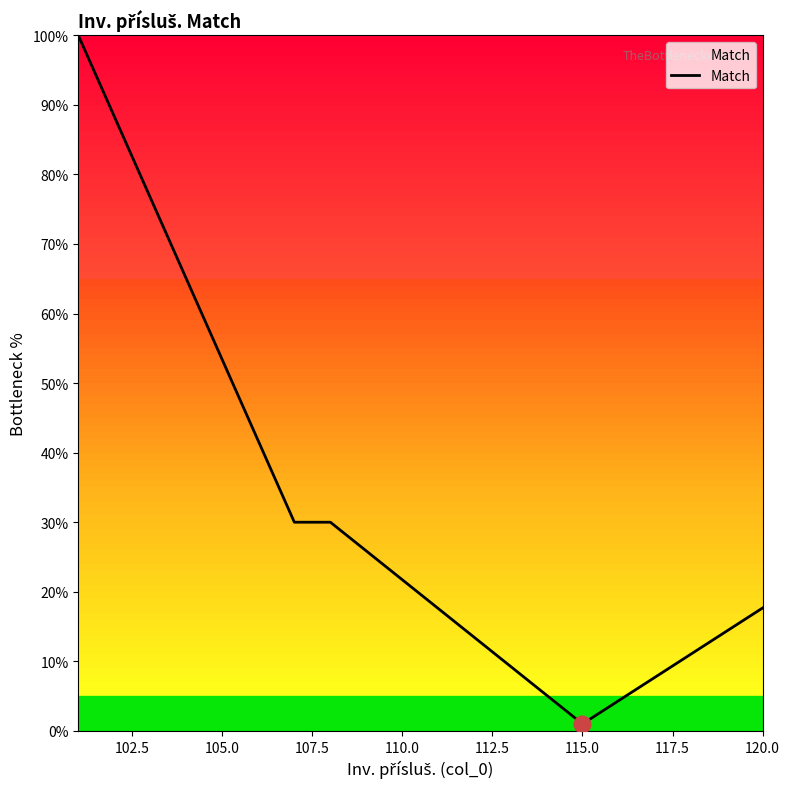

What is the greatest value displayed?

100.0